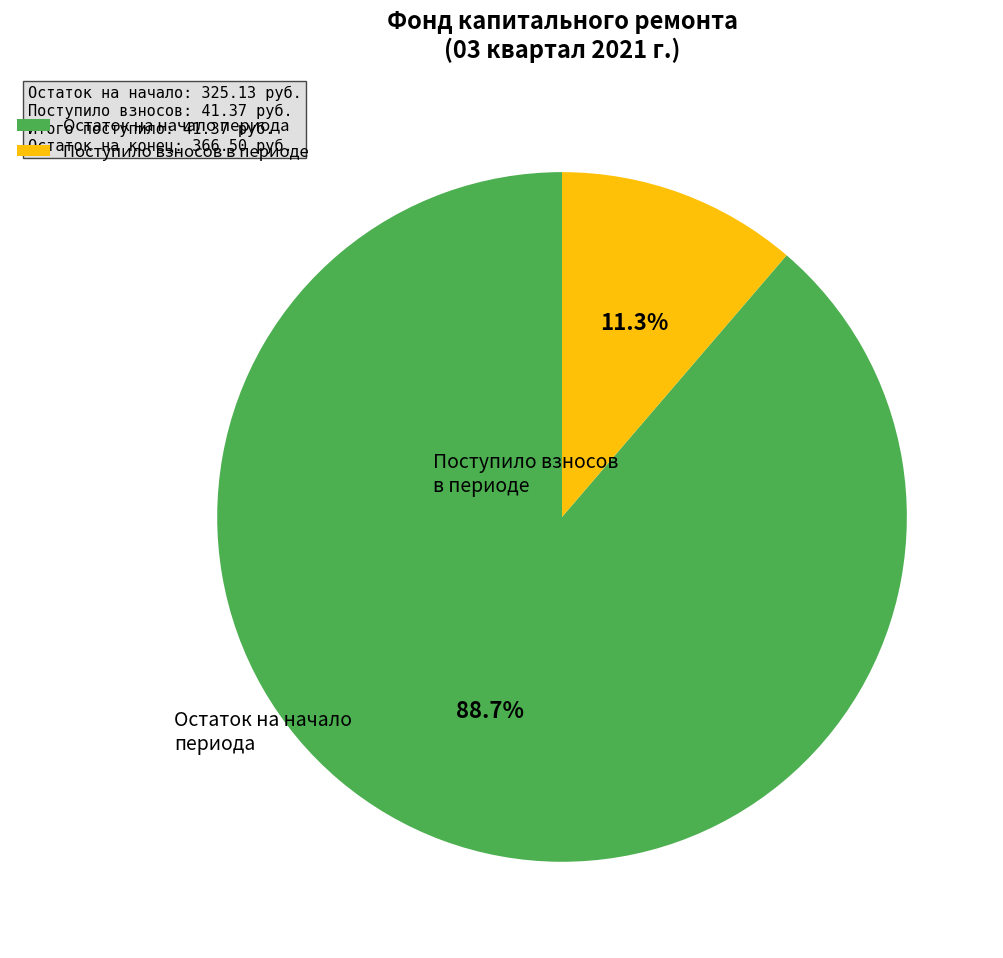

Is the sum of Поступило взносов в периоде and Остаток на начало периода greater than half?

Yes